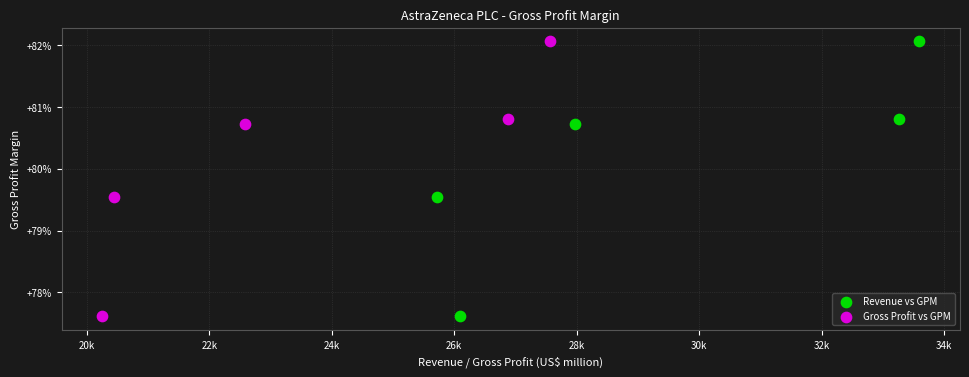

What are all the series names shown in the legend?

Revenue vs GPM, Gross Profit vs GPM